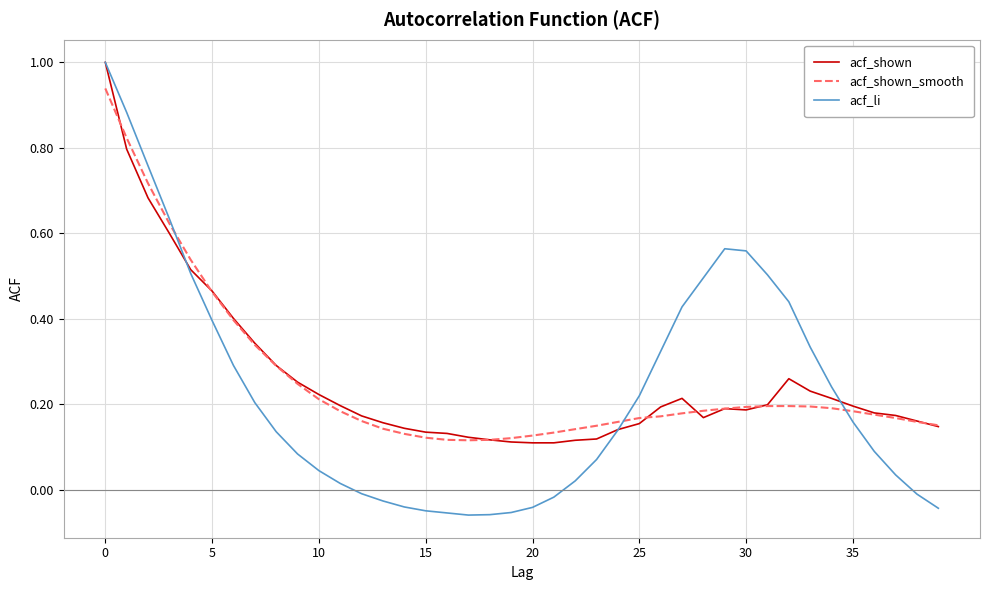

Which series has the largest range (max minus min)?

acf_li